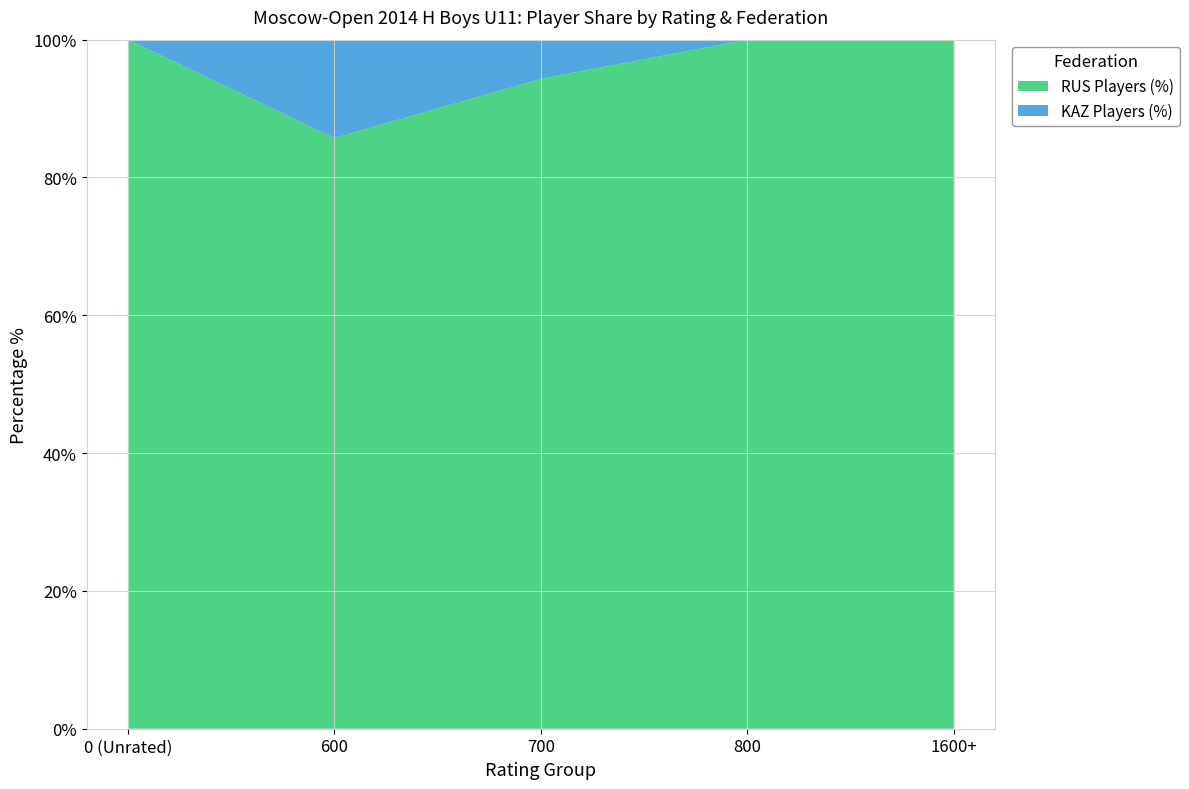

What are all the series names shown in the legend?

RUS Players (%), KAZ Players (%)